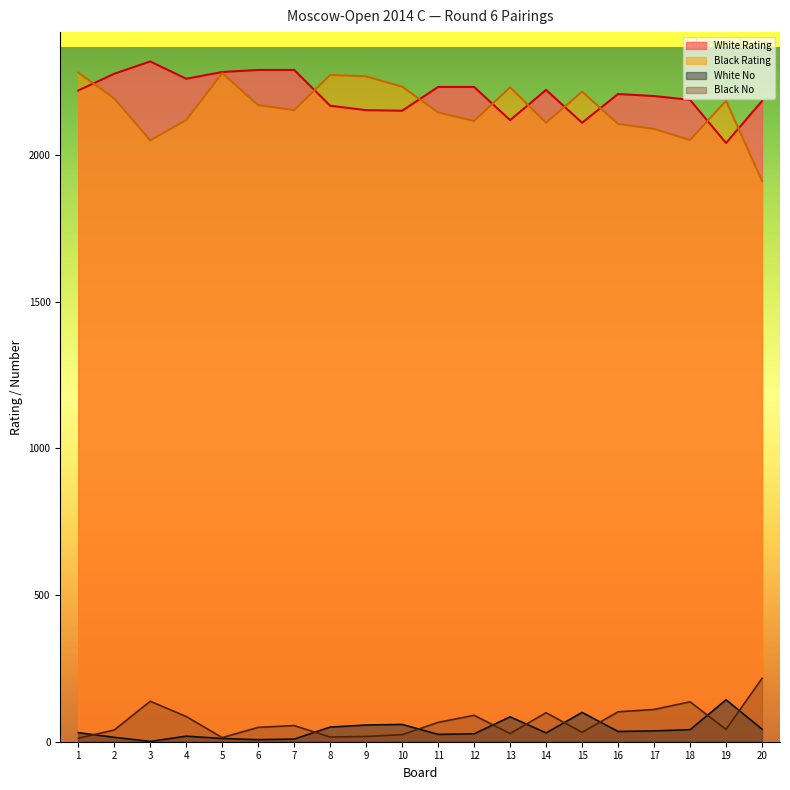

At how many categories does at least one series exceed 2304?

1